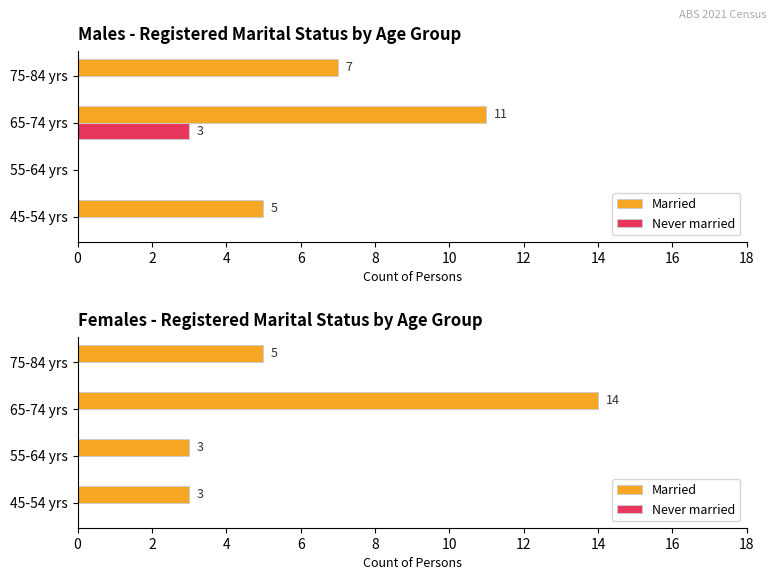

What are all the series names shown in the legend?

Married, Never married